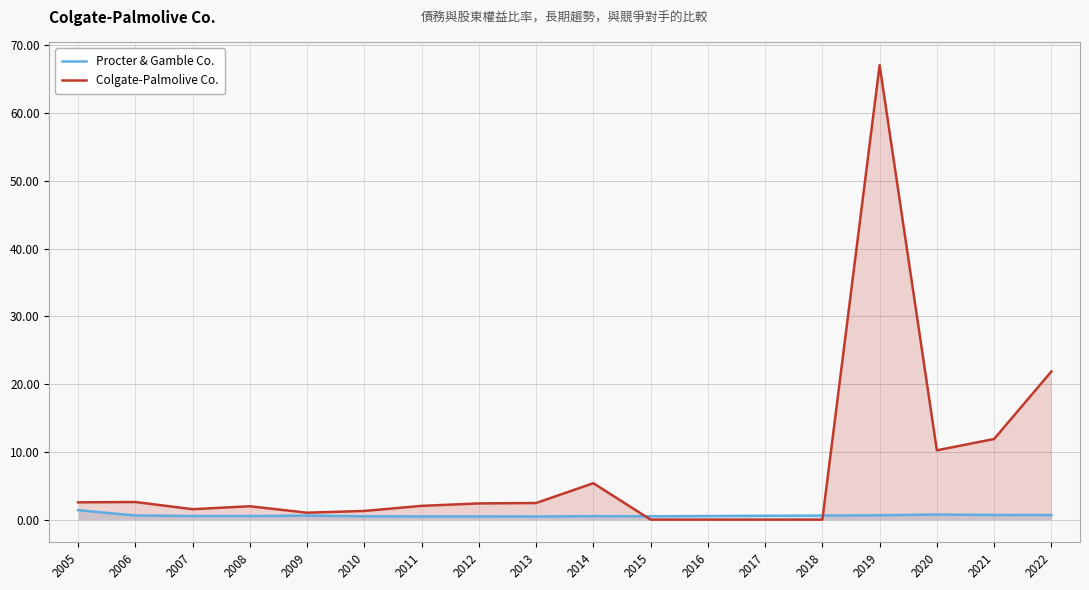

True or false: Colgate-Palmolive Co. has a value of 0.0 at 2015.

True